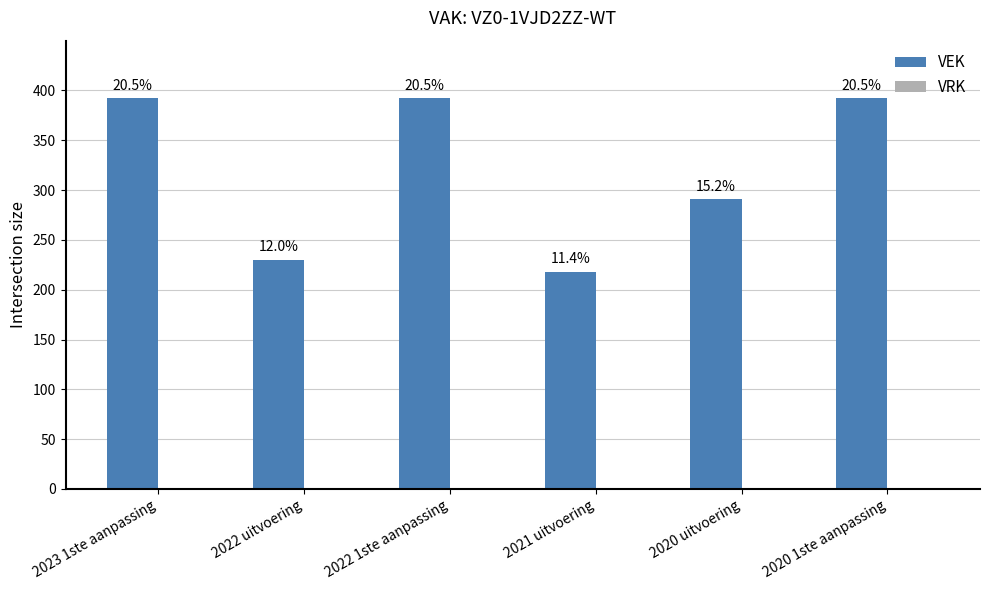

How many bars are there in total?

6